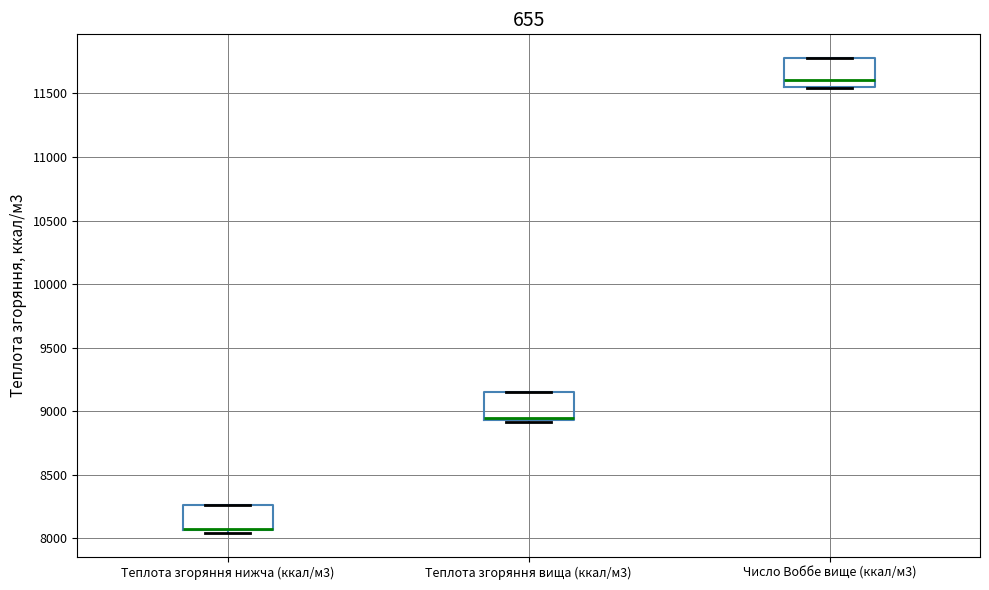

Reading left to right, transcribe this box plot: for each box, give where its median line is, the range the box spans, and where its two whiskers end, as read against the y-axis. The values are not printed on the chart, so give them approximately, as read against the axis.

Теплота згоряння нижча (ккал/м3): median 8100 (drawn on the box's lower edge), box 8050 to 8250, whiskers 8050 (just below the box's lower edge) to 8250
Теплота згоряння вища (ккал/м3): median 8950 (drawn on the box's lower edge), box 8950 to 9150, whiskers 8900 to 9150
Число Воббе вище (ккал/м3): median 11600, box 11550 to 11800, whiskers 11550 to 11800